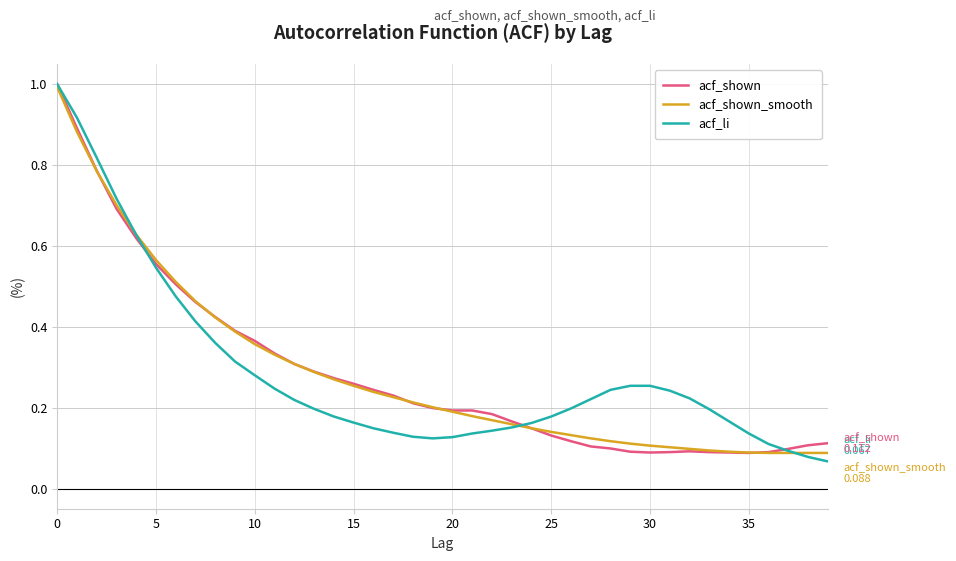

List the series in order of their overall mean, highest first.

acf_shown_smooth, acf_shown, acf_li